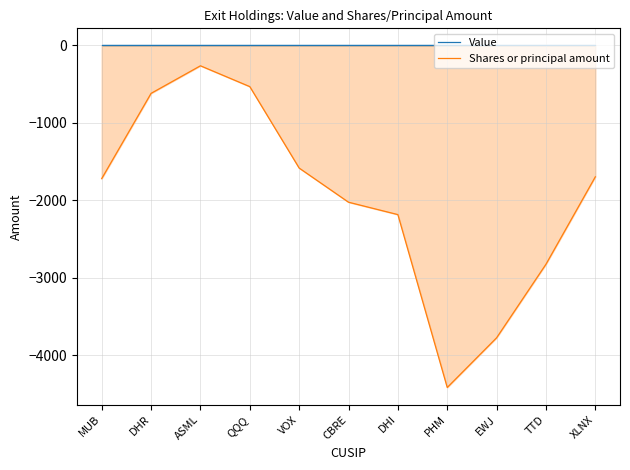

True or false: Value and Shares or principal amount intersect in this chart.

False